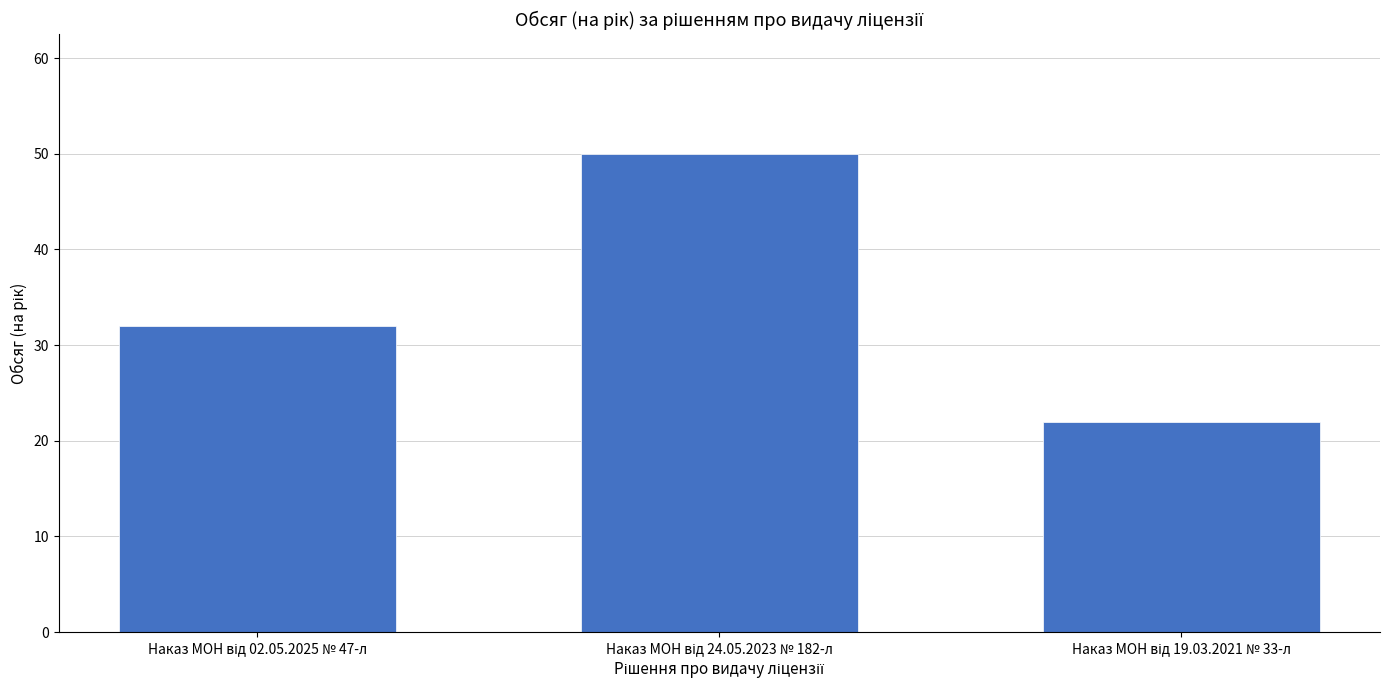

What is the value of the 1st bar from the left?

32